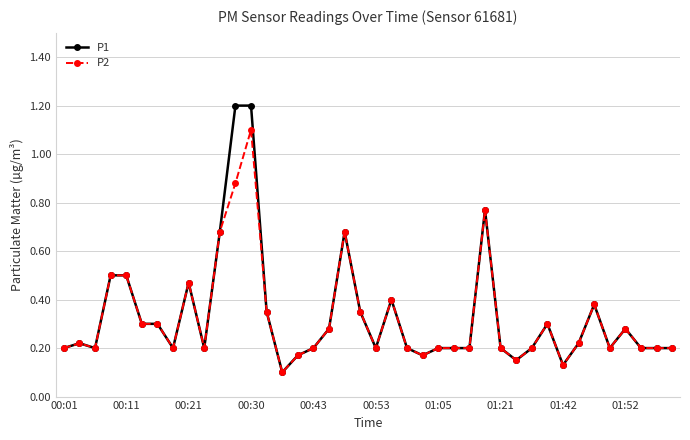

Which series has the widest spread of values?

P1